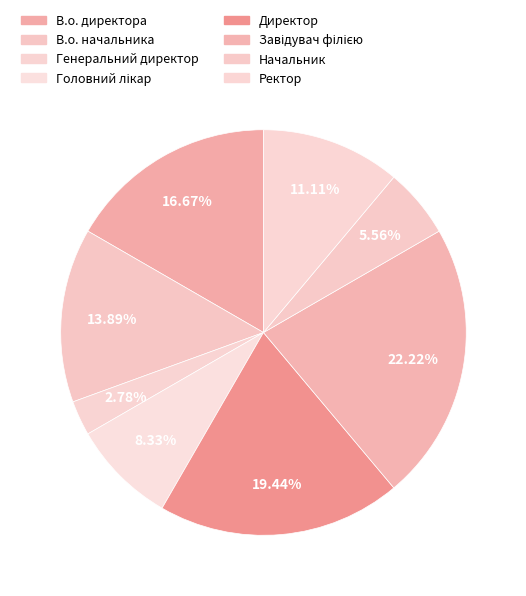

To the nearest percent, what is the difference between the В.о. начальника and В.о. директора slice percentages?

3%